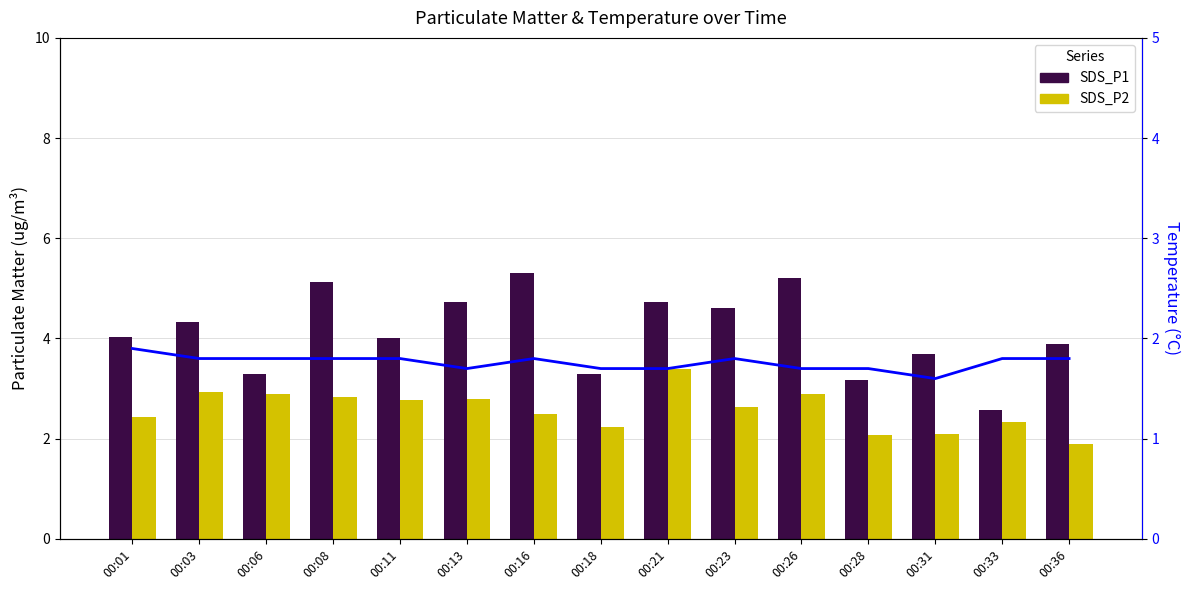

What is the highest value of the SDS_P1 series?

5.3